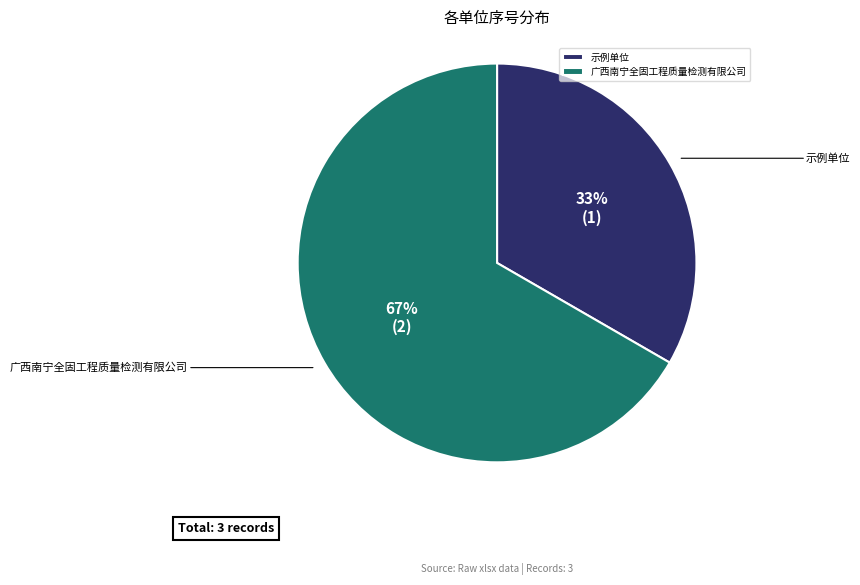

How many segments does this pie chart have?

2